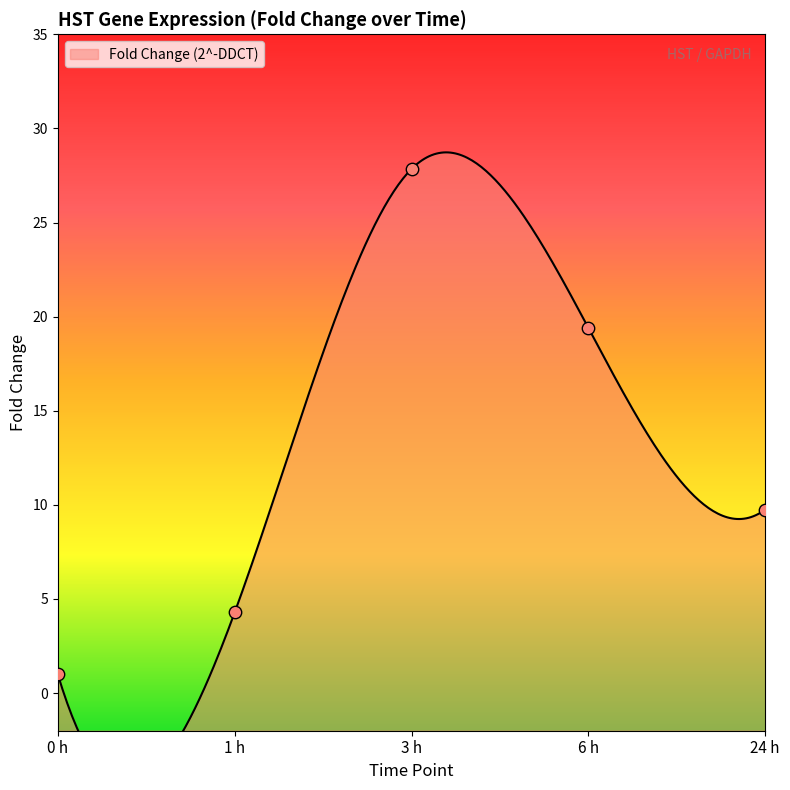

Between 0 h and 3 h, which is larger?

3 h